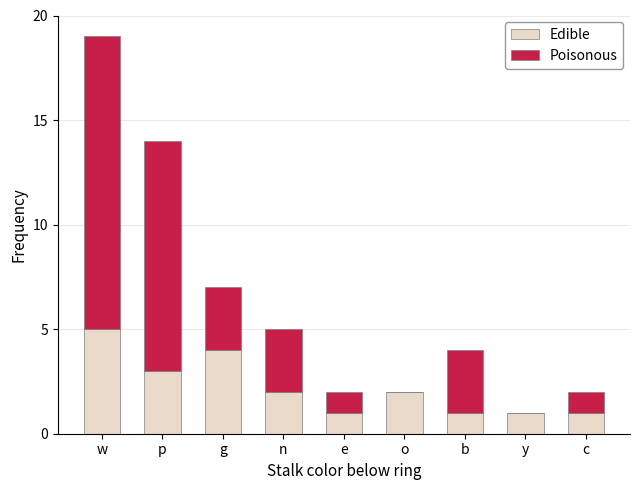

What is the highest value of the Edible series?

5